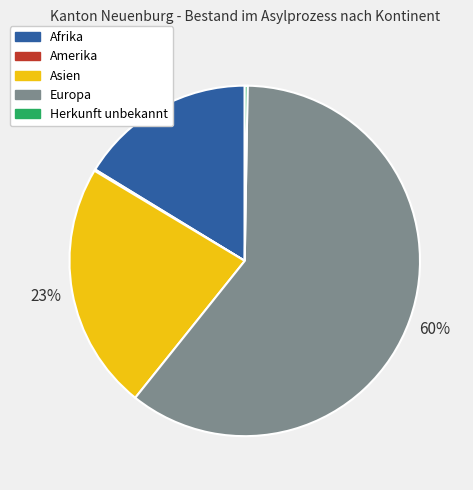

Does Asien represent more than half of the total?

No